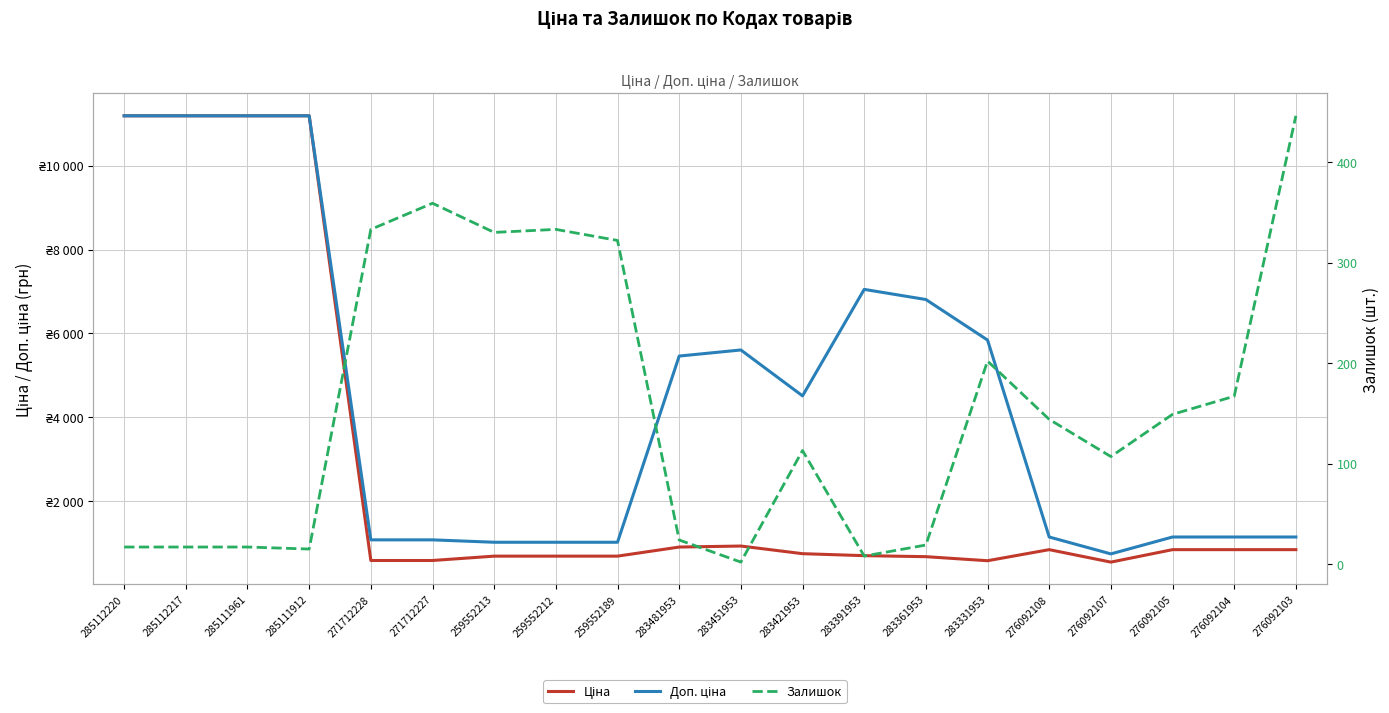

Rank the series at 285111961 from lowest to highest value.

Залишок, Ціна, Доп. ціна